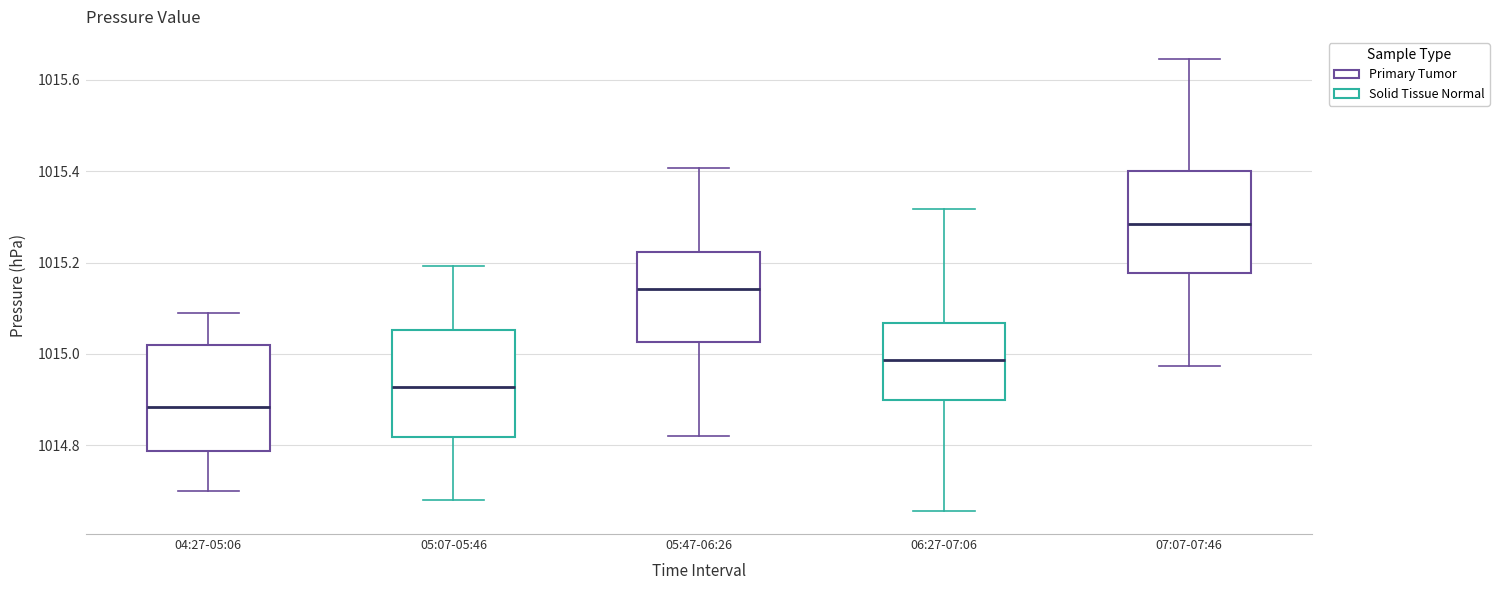

Where does the lower whisker of the box for 05:07-05:46 end on the y-axis? The values are not printed on the chart, so give them approximately, as read against the axis.

1014.68